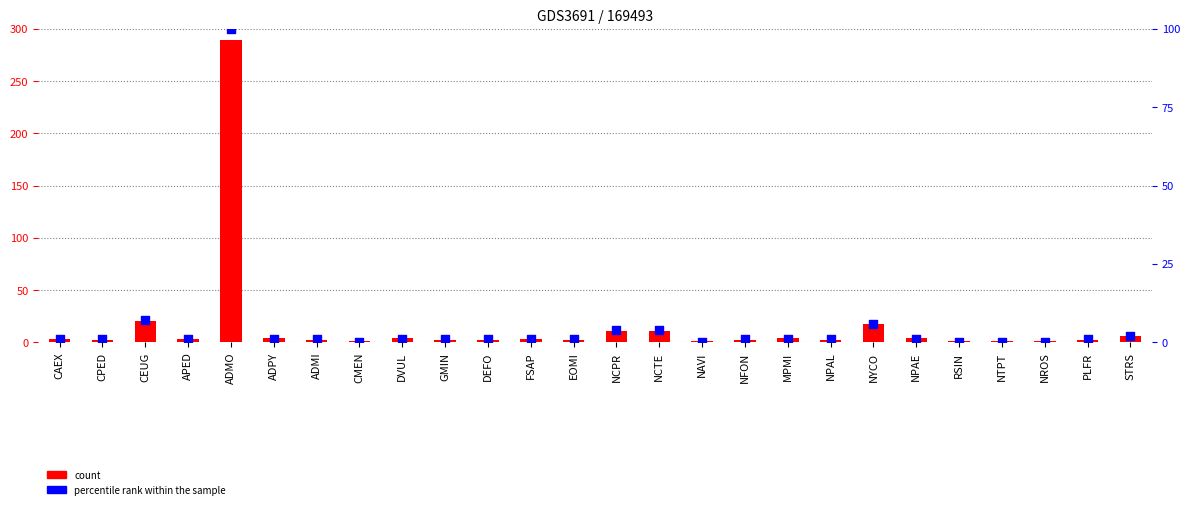

Is the value of percentile rank within the sample at DVUL greater than the value of count at DEFO?

No